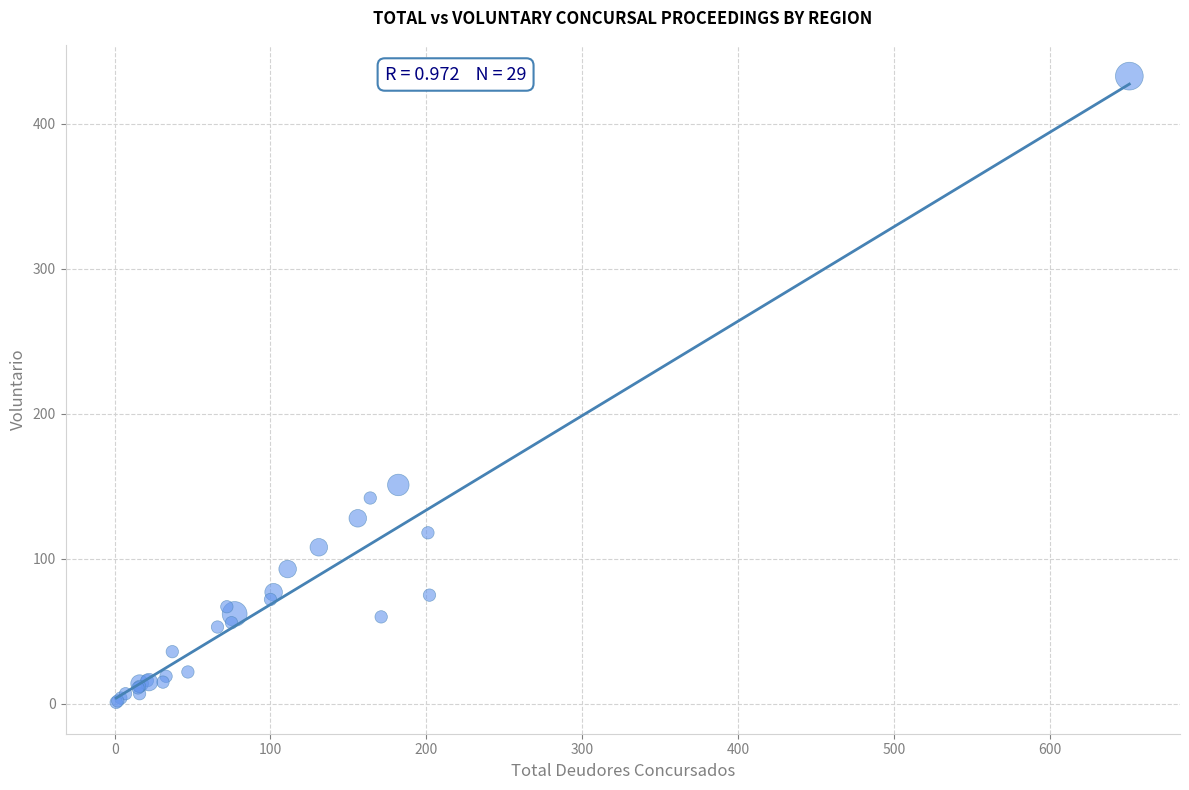

What Y value in the scatter plot is closest to 217?

151